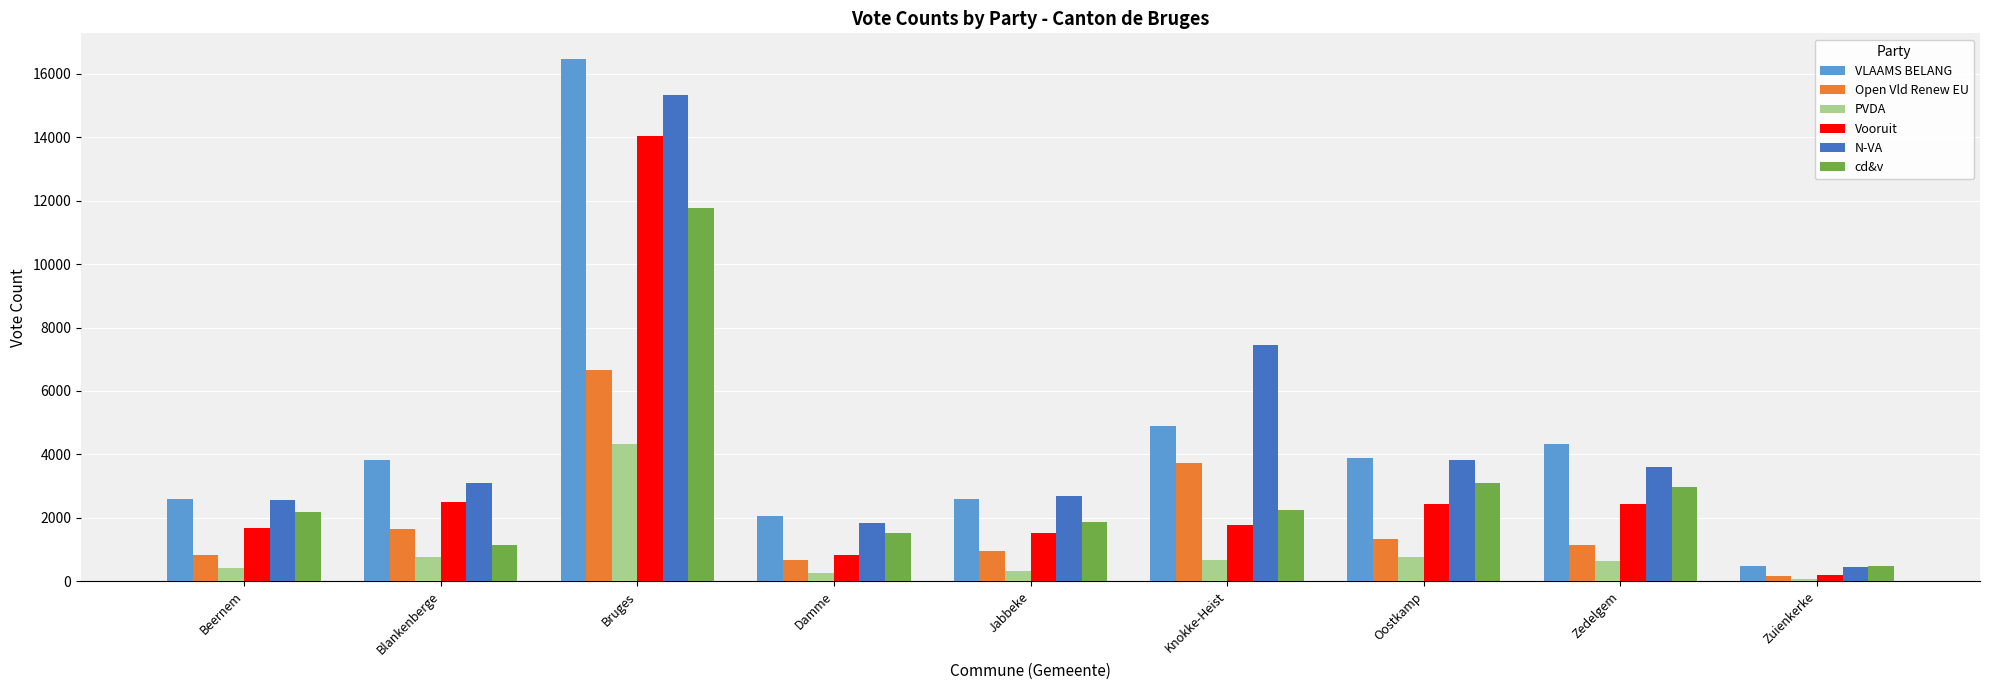

What is the difference between the highest and lowest values at Oostkamp?

3137